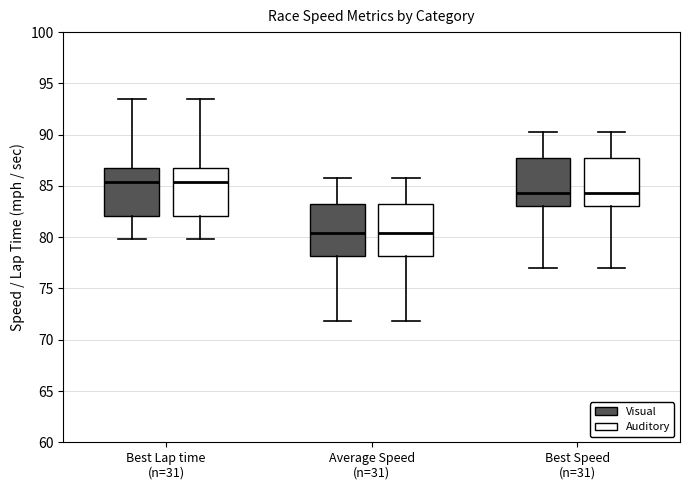

Reading left to right, read every box against the y-axis: the position of its median line, the range the box covers, and the ends of its whiskers. The values are not printed on the chart, so give them approximately, as read against the axis.

Best Lap time (n=31) (Visual): median 85.5, box 82.0 to 86.5, whiskers 80.0 to 93.5
Best Lap time (n=31) (Auditory): median 85.5, box 82.0 to 86.5, whiskers 80.0 to 93.5
Average Speed (n=31) (Visual): median 80.5, box 78.0 to 83.0, whiskers 72.0 to 86.0
Average Speed (n=31) (Auditory): median 80.5, box 78.0 to 83.0, whiskers 72.0 to 86.0
Best Speed (n=31) (Visual): median 84.5, box 83.0 to 87.5, whiskers 77.0 to 90.0
Best Speed (n=31) (Auditory): median 84.5, box 83.0 to 87.5, whiskers 77.0 to 90.0